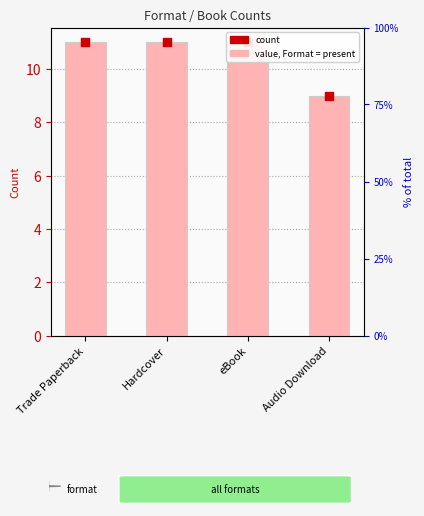

What is the change in value from Trade Paperback to Audio Download?

-2